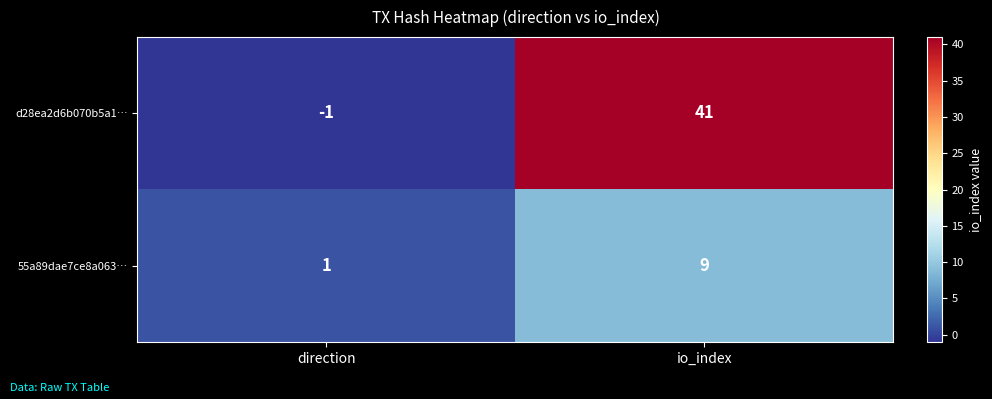

What is the average value of the 55a89dae7ce8a063… series?

5